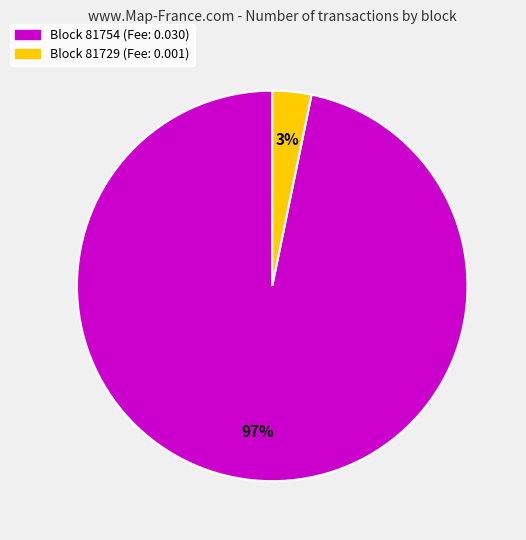

Which category accounts for the majority?

Block 81754 (Fee: 0.030)